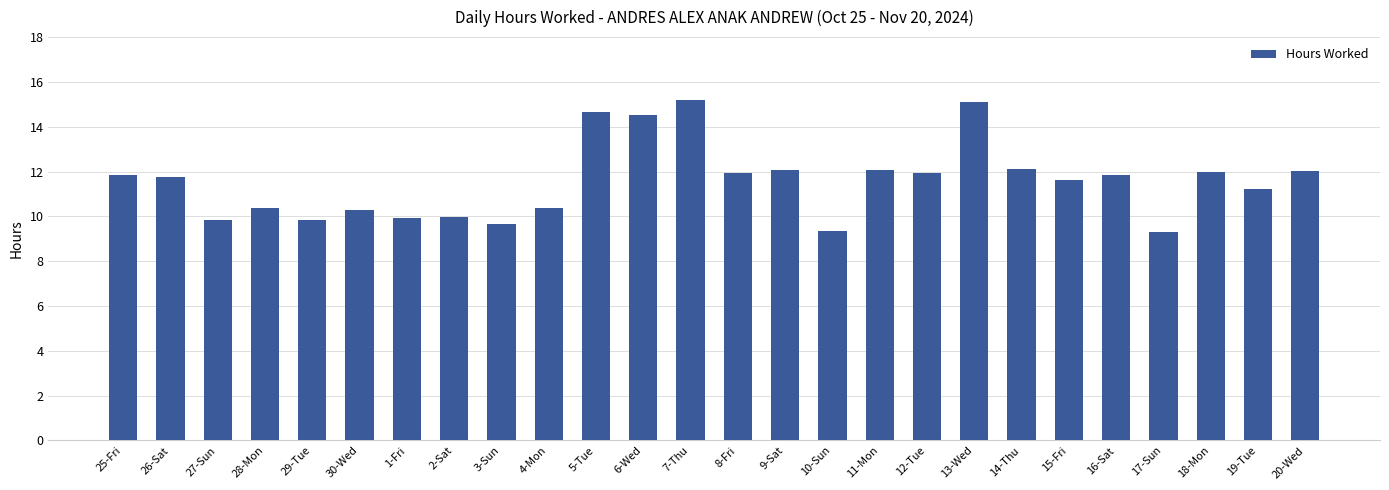

At which label does the data first exceed 11?

25-Fri